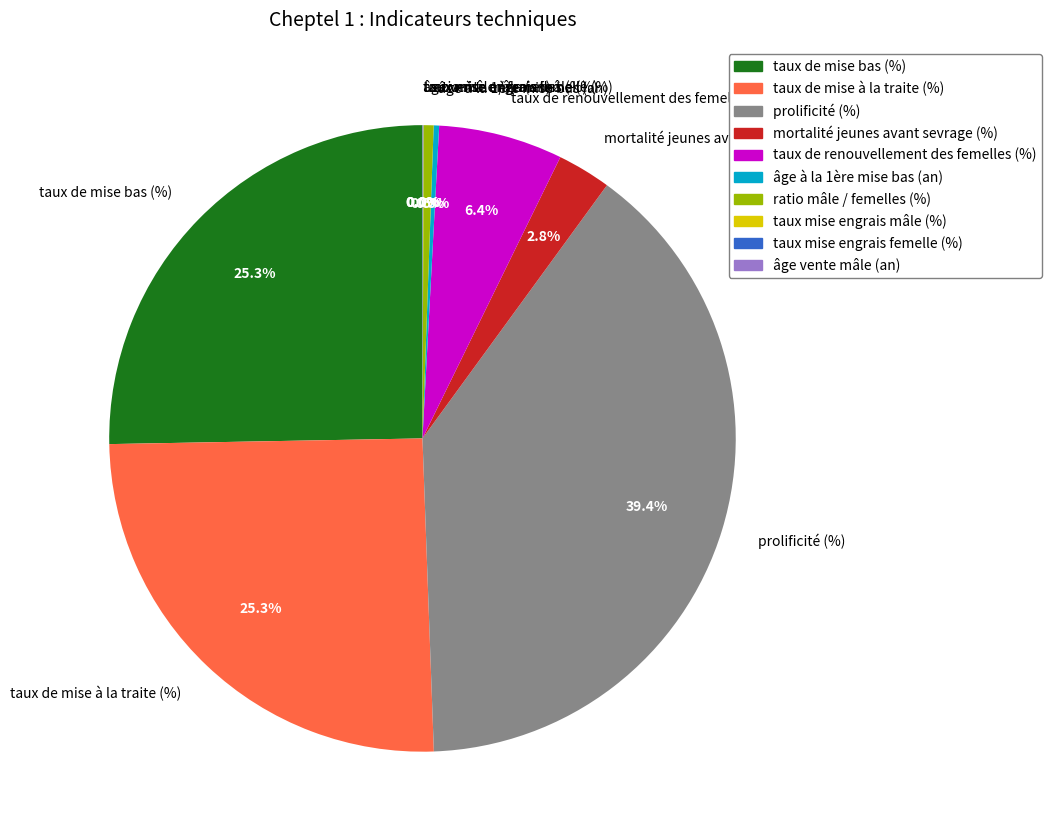

Does any single category account for the majority?

No